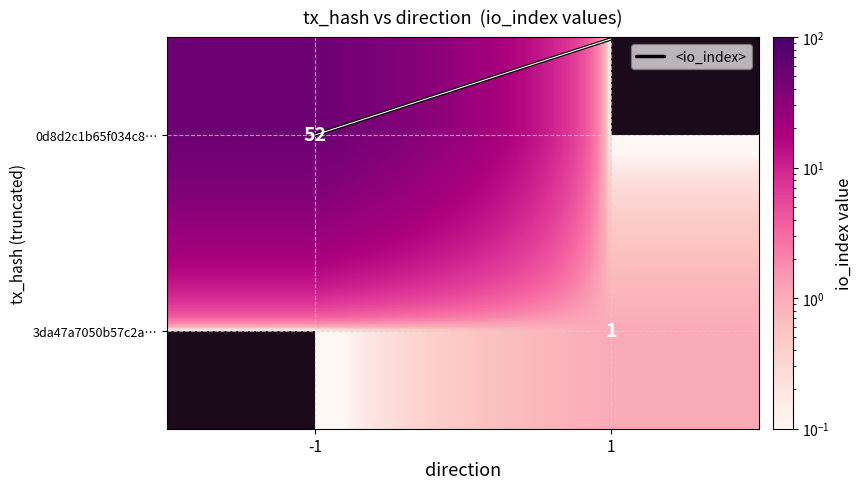

Where is <io_index> nearest to the value 0?

-1